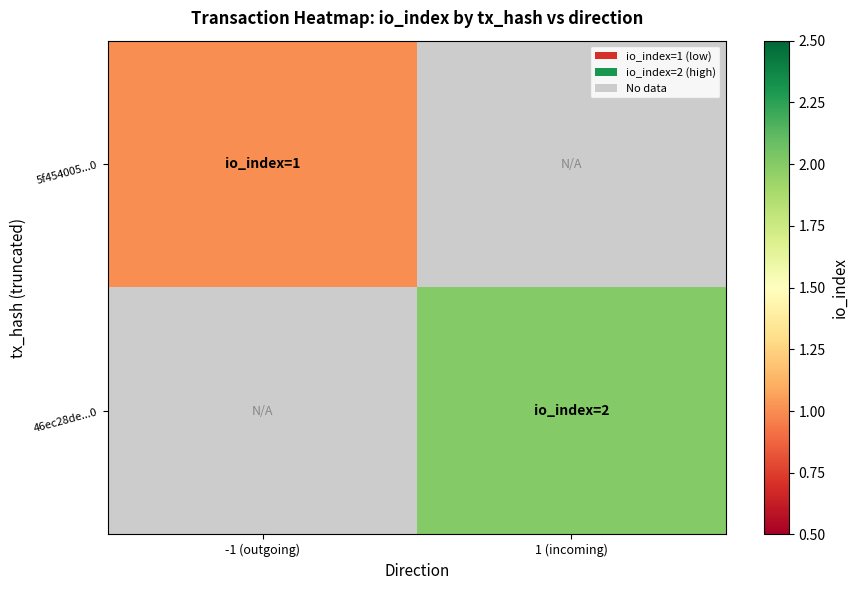

At how many categories does at least one series exceed 1?

1